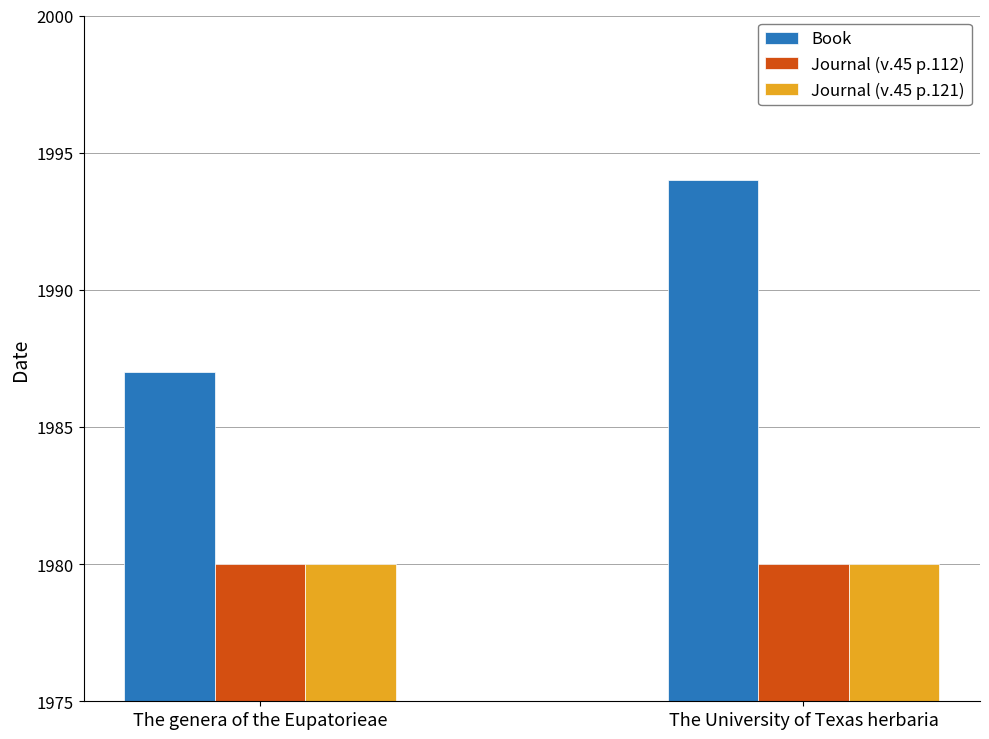

Is it true that Journal (v.45 p.112) equals 2821 at The genera of the Eupatorieae?

False